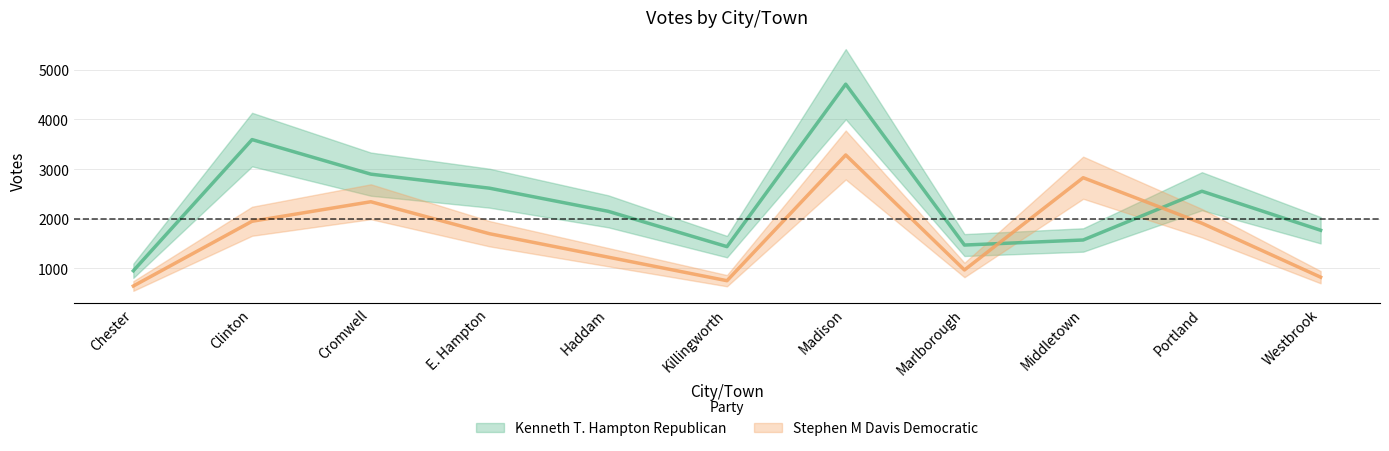

True or false: Kenneth T. Hampton Republican has a value of 6841 at Madison.

False